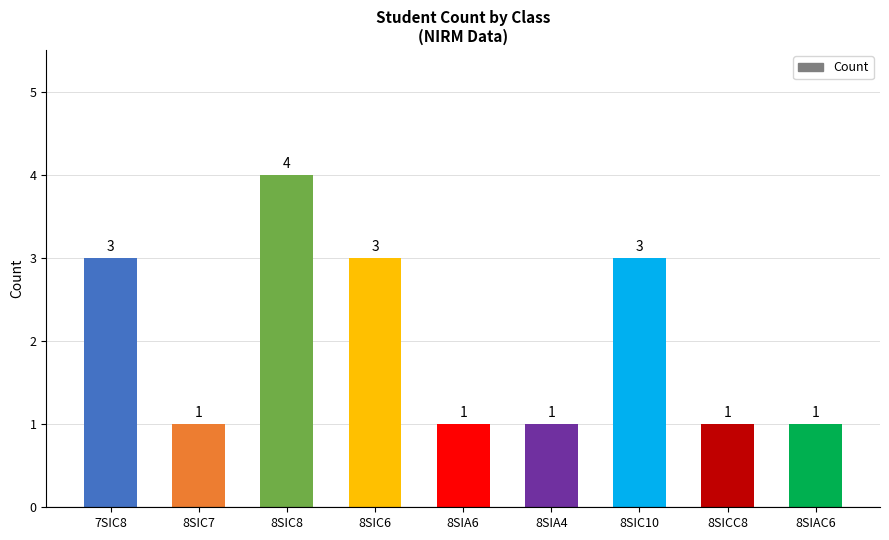

Which category has the highest value across all series?

8SIC8